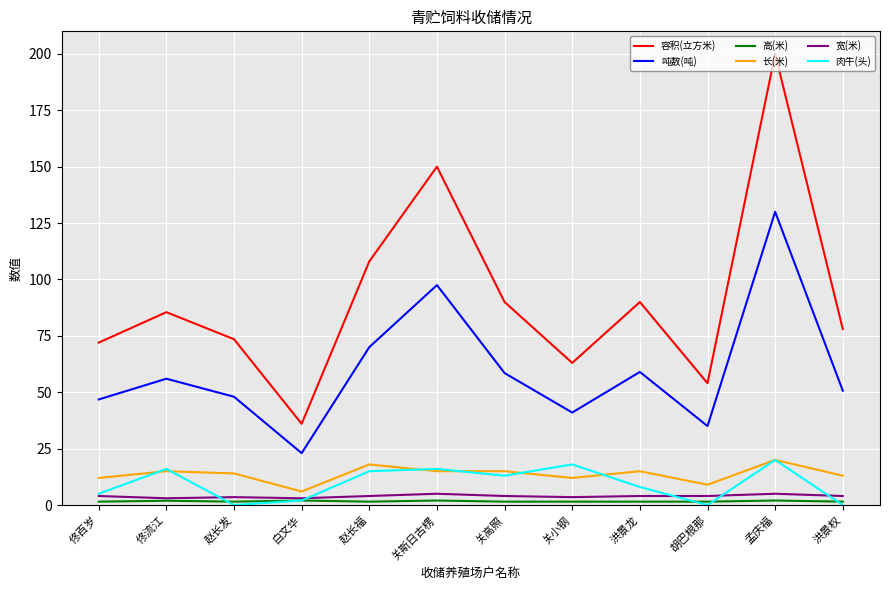

At which category is the sum across all series the highest?

孟庆福